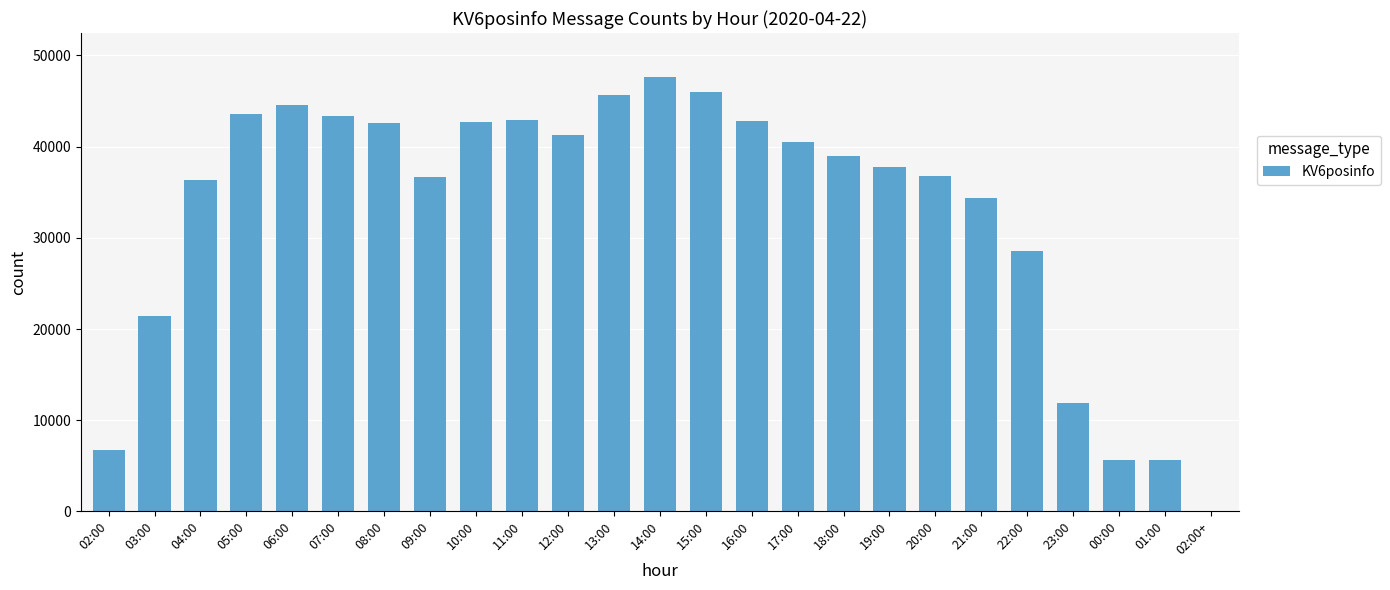

What is the change in value from 17:00 to 02:00+?

-40486